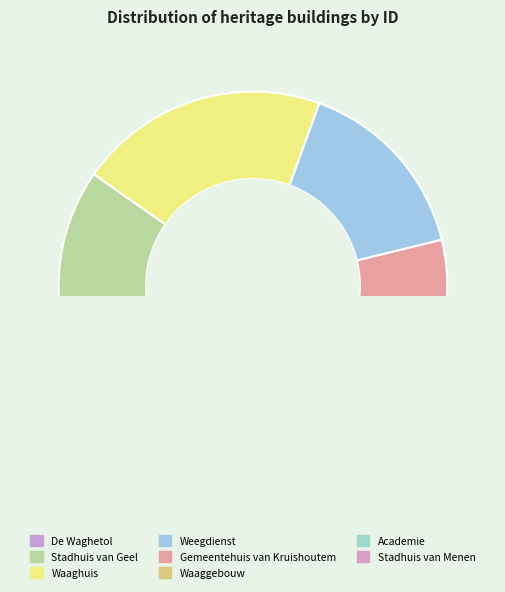

Is there a majority slice in this chart?

No